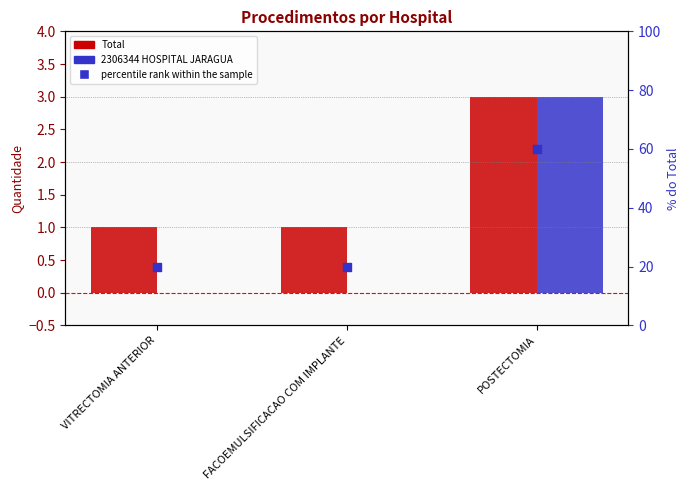

Which series reaches the minimum Y coordinate?

2306344 HOSPITAL JARAGUA